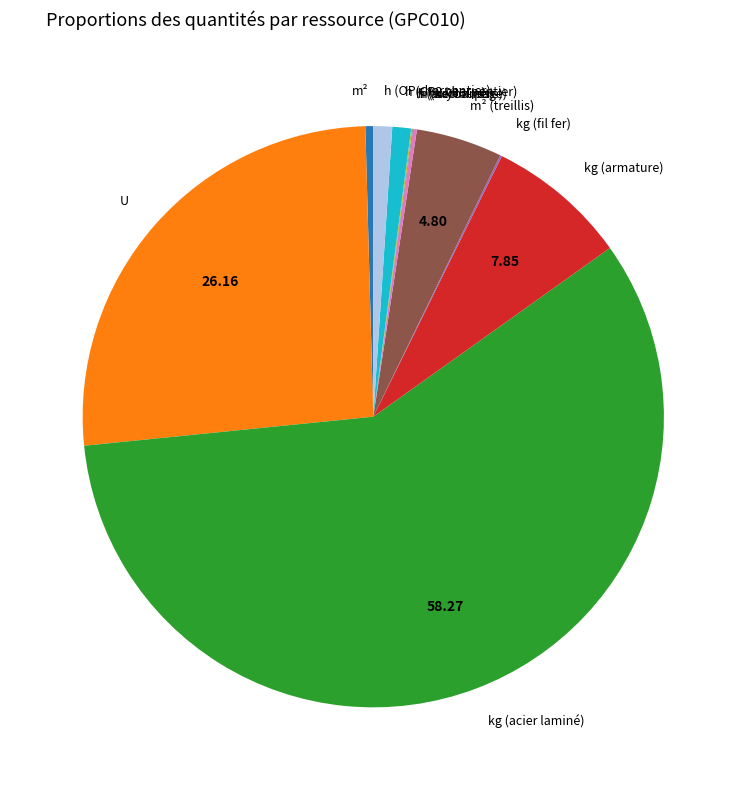

Does any single category account for the majority?

Yes